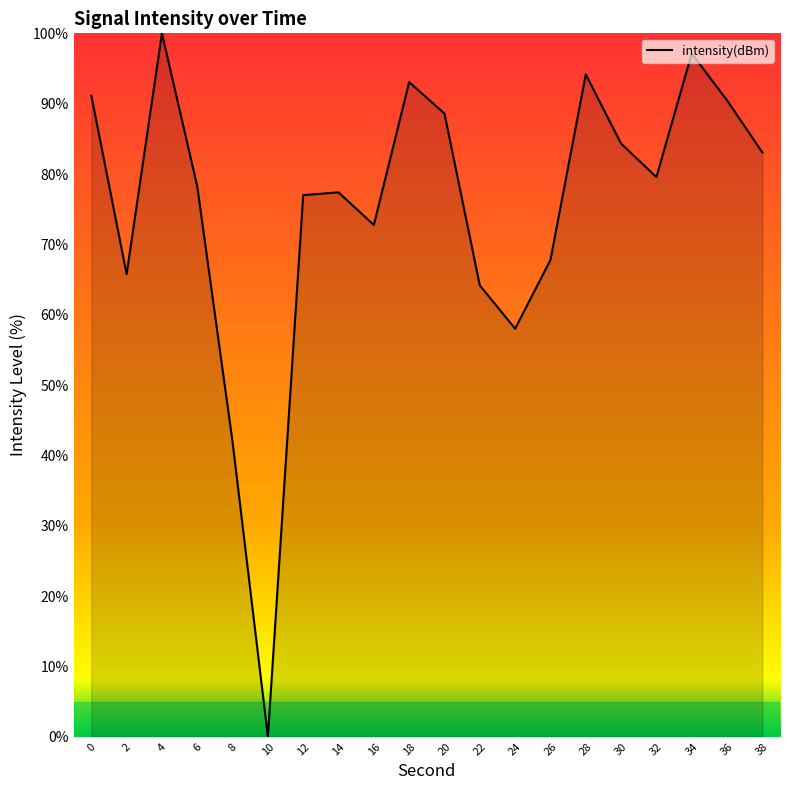

What is the sum of all values?

1504.5